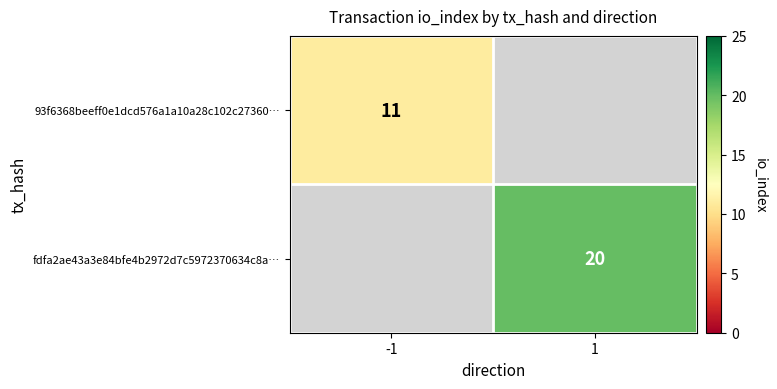

What is the greatest value displayed?

20.0